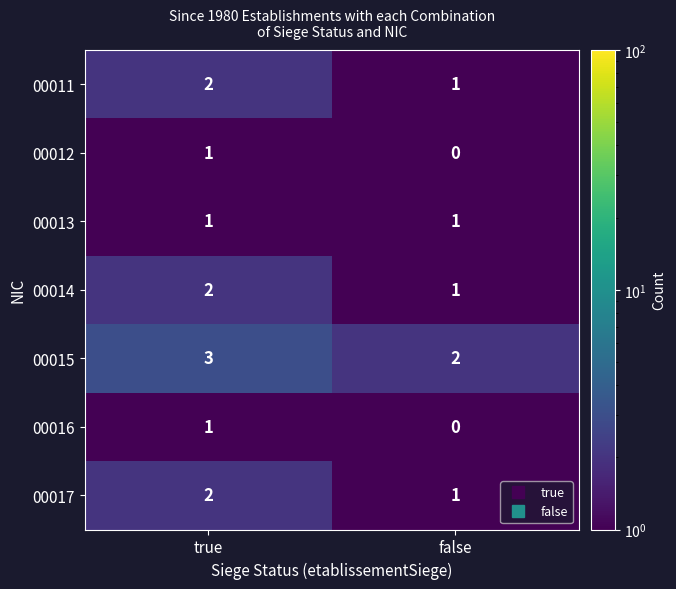

Reading left to right, extract all data points from this chart.

00011: true=2	false=1
00012: true=1	false=0
00013: true=1	false=1
00014: true=2	false=1
00015: true=3	false=2
00016: true=1	false=0
00017: true=2	false=1